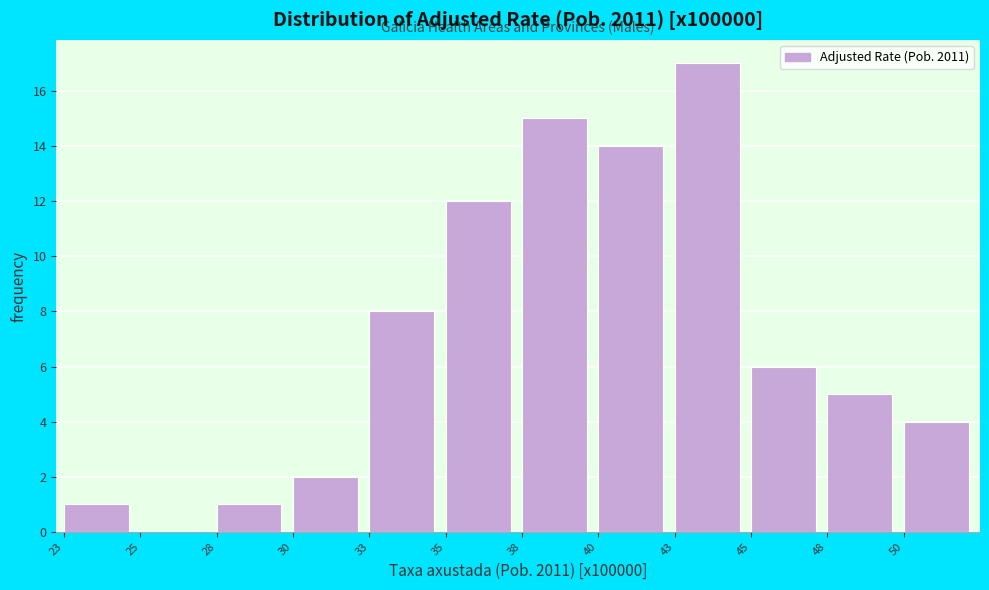

Reading right to left, what are all the values shown in this chart?

50=4	48=5	45=6	43=17	40=14	38=15	35=12	33=8	30=2	28=1	25=0	23=1